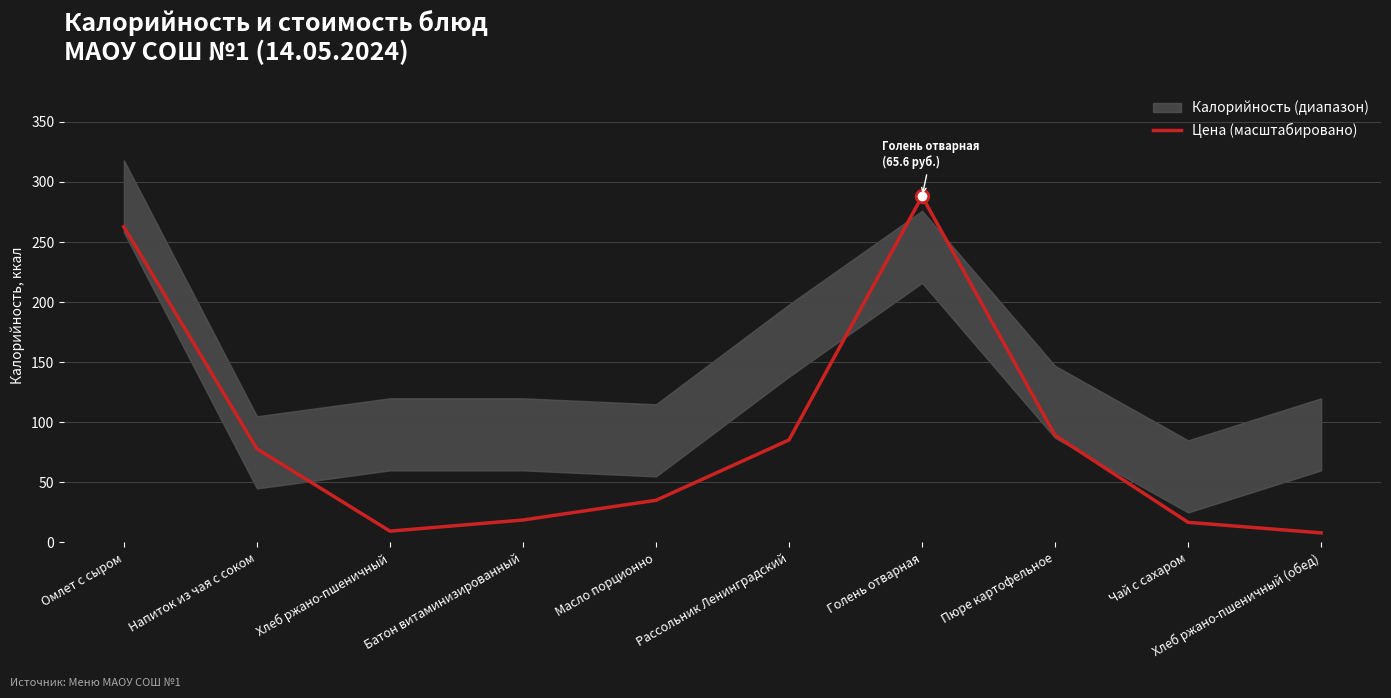

Does the chart have visible grid lines?

Yes